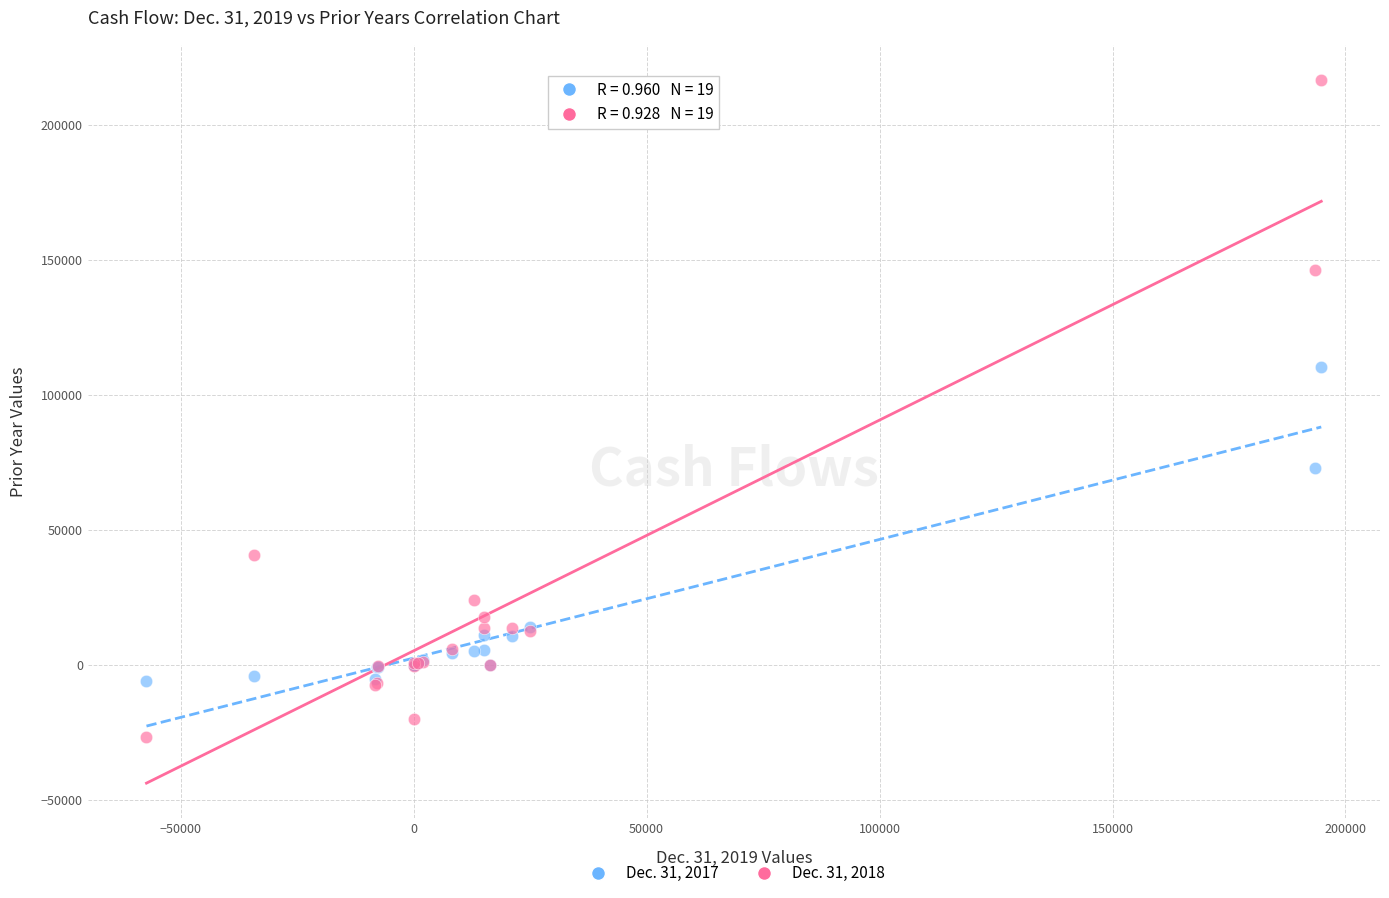

What is the X range (max minus min) for the scatter plot?

252147